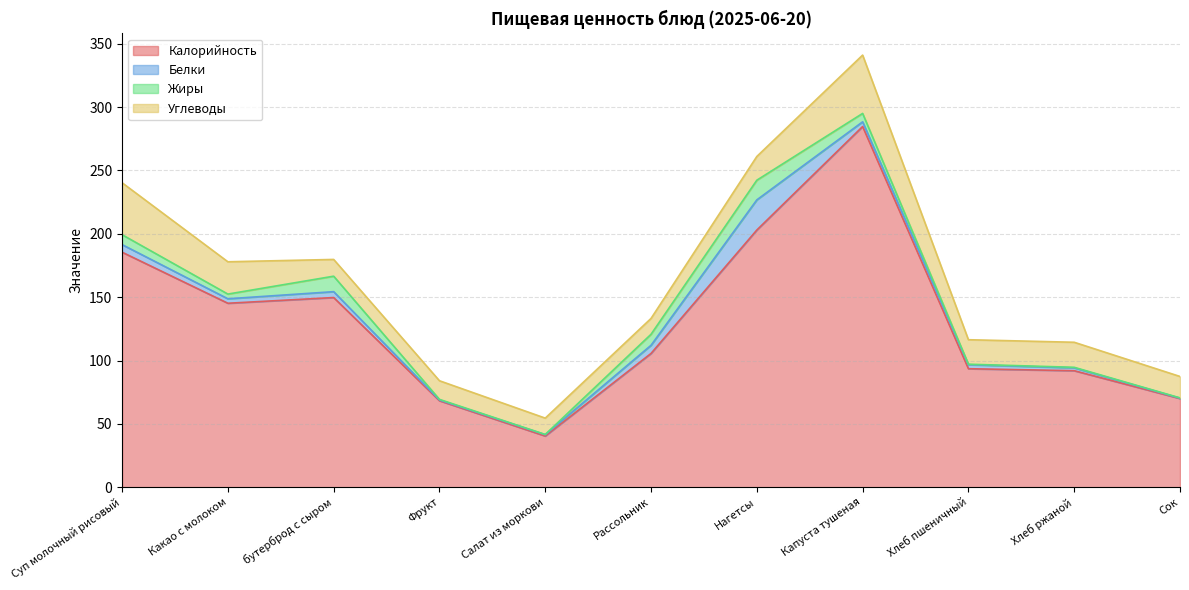

Reading right to left, list all the values displayed in this chart.

Калорийность: Сок=70.0	Хлеб ржаной=92.0	Хлеб пшеничный=93.5	Капуста тушеная=284.7	Нагетсы=203.0	Рассольник=105.6	Салат из моркови=40.4	Фрукт=68.3	бутерброд с сыром=149.7	Какао с молоком=145.2	Суп молочный рисовый=185.5
Белки: Сок=0.3	Хлеб ржаной=2.2	Хлеб пшеничный=3.2	Капуста тушеная=3.7	Нагетсы=23.8	Рассольник=6.4	Салат из моркови=1.1	Фрукт=0.6	бутерброд с сыром=4.6	Какао с молоком=3.5	Суп молочный рисовый=6.0
Жиры: Сок=0.2	Хлеб ржаной=0.4	Хлеб пшеничный=0.4	Капуста тушеная=6.6	Нагетсы=15.5	Рассольник=8.7	Салат из моркови=0.2	Фрукт=0.5	бутерброд с сыром=12.2	Какао с молоком=3.7	Суп молочный рисовый=7.8
Углеводы: Сок=16.9	Хлеб ржаной=19.8	Хлеб пшеничный=19.3	Капуста тушеная=46.0	Нагетсы=18.7	Рассольник=12.5	Салат из моркови=12.9	Фрукт=14.7	бутерброд с сыром=13.2	Какао с молоком=25.5	Суп молочный рисовый=41.0